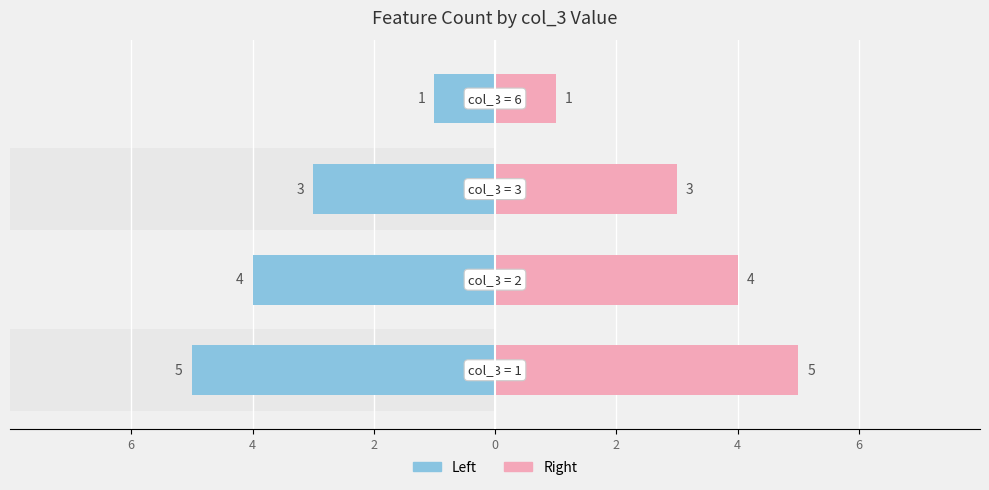

What is the difference between the highest and lowest values at 2?

6